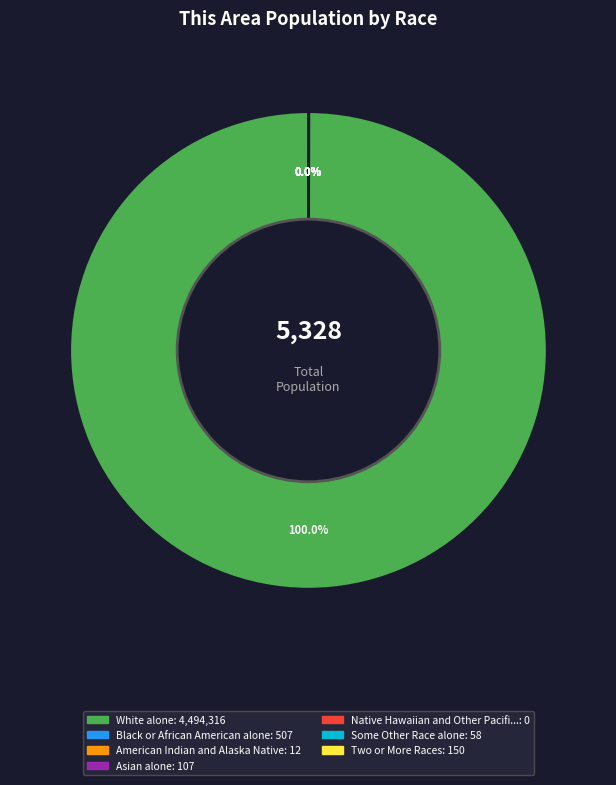

Is there any slice that represents more than half of the pie?

Yes